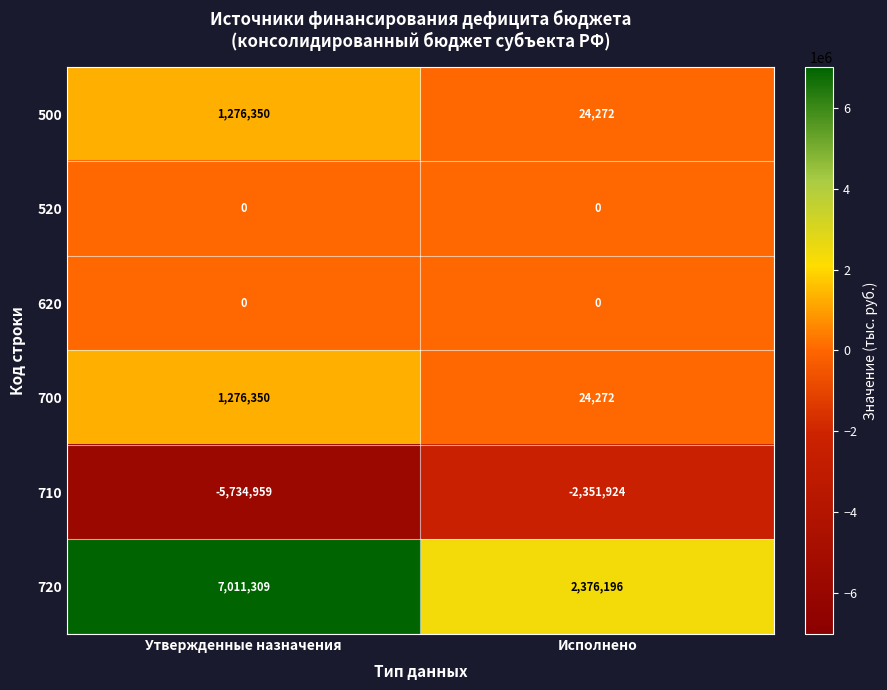

What is the difference between the 700 values at Исполнено and Утвержденные назначения?

1252078